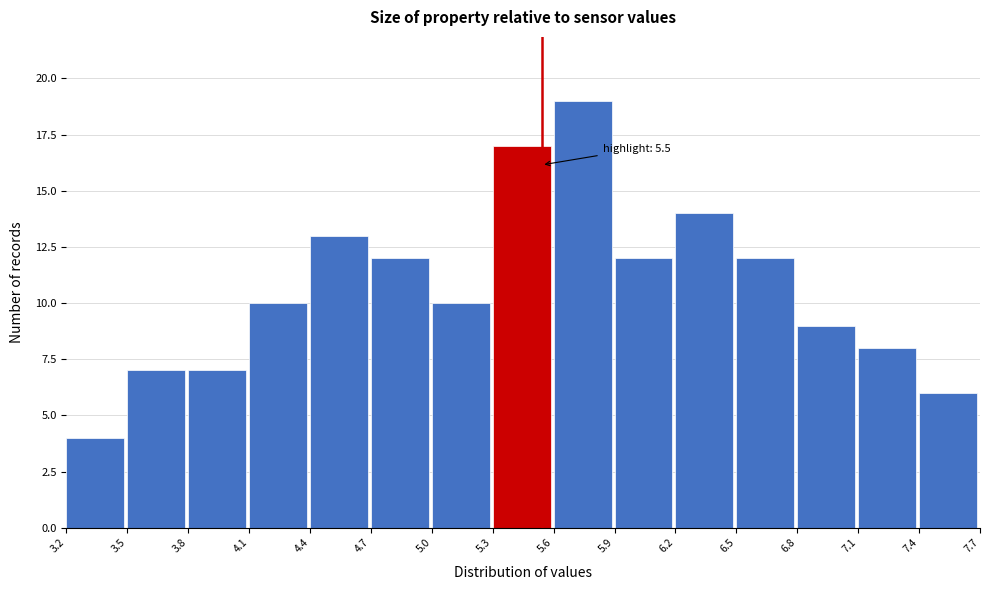

Reading left to right, list all the values displayed in this chart.

4	7	7	10	13	12	10	17	19	12	14	12	9	8	6